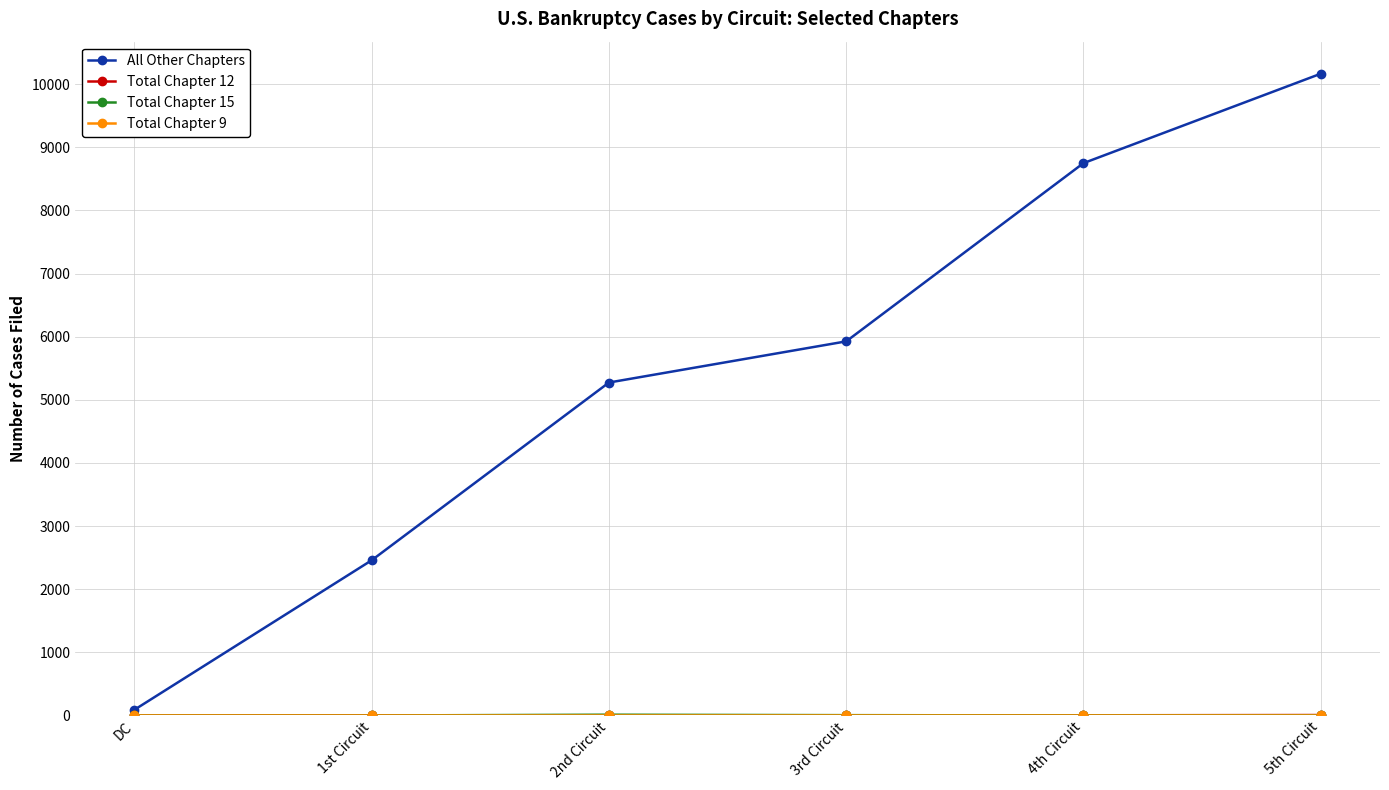

Which series has the largest range (max minus min)?

All Other Chapters